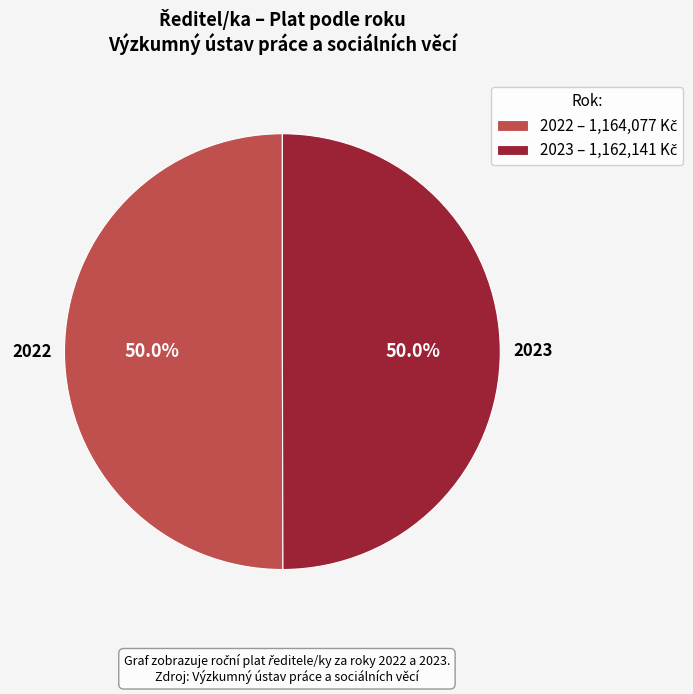

To the nearest percent, what portion does 2022 represent?

50%